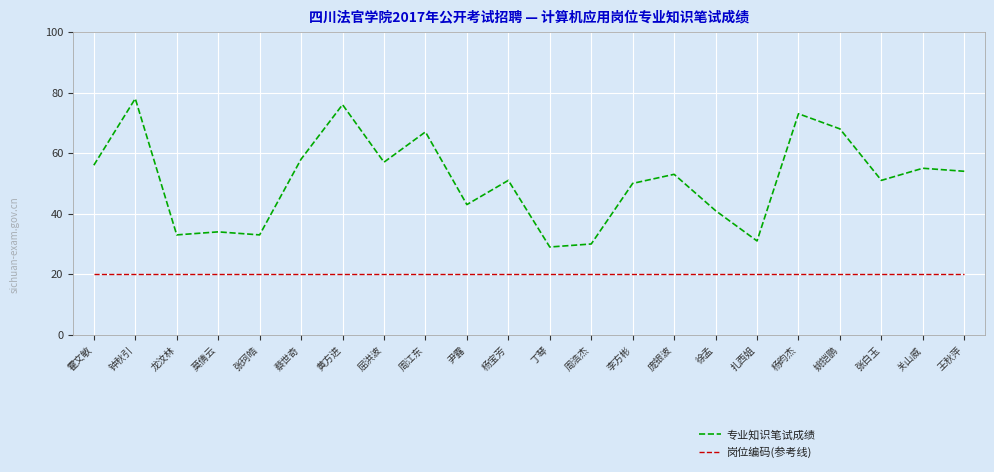

What is the highest value of the 岗位编码(参考线) series?

20